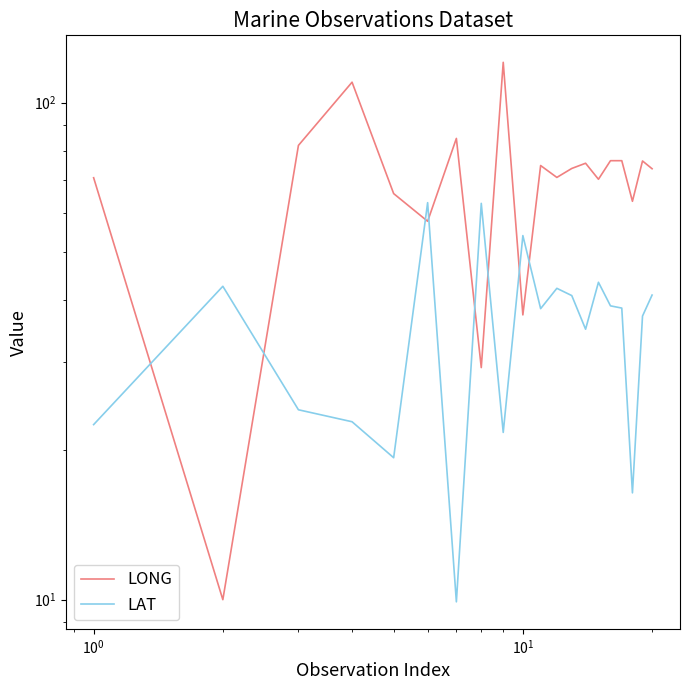

What is the maximum value for LAT?

62.9